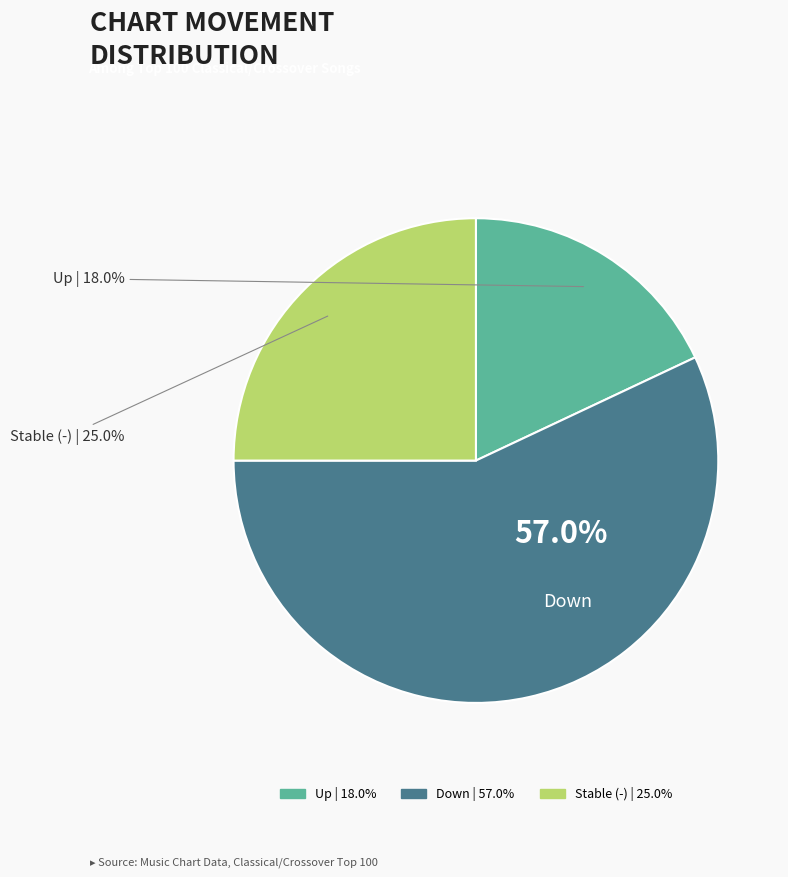

Is there a majority slice in this chart?

Yes